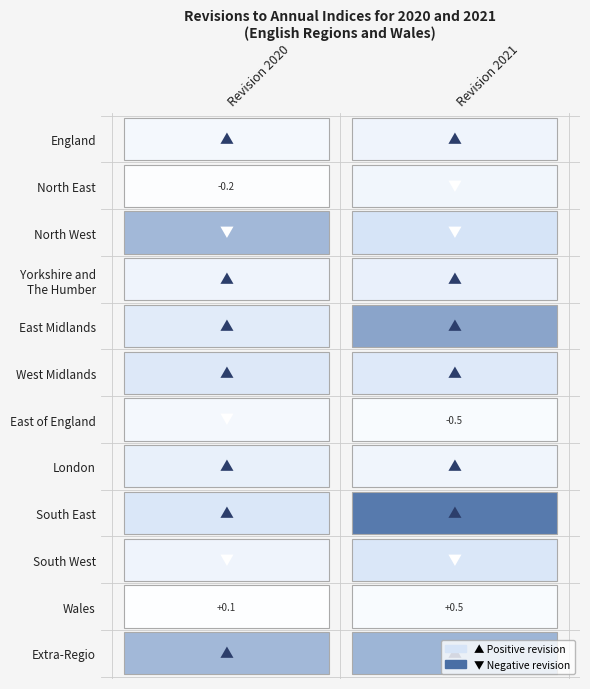

Is it true that Wales equals 0.2 at England?

False